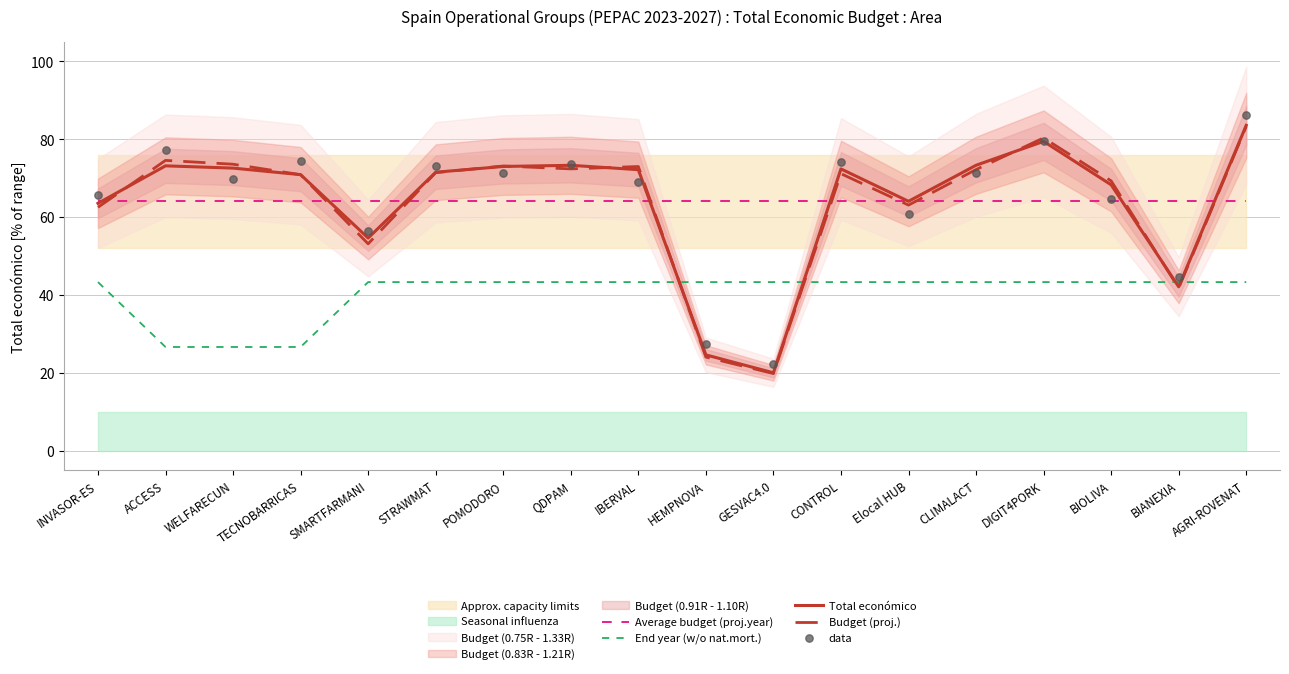

Which series has the largest total across all categories?

data